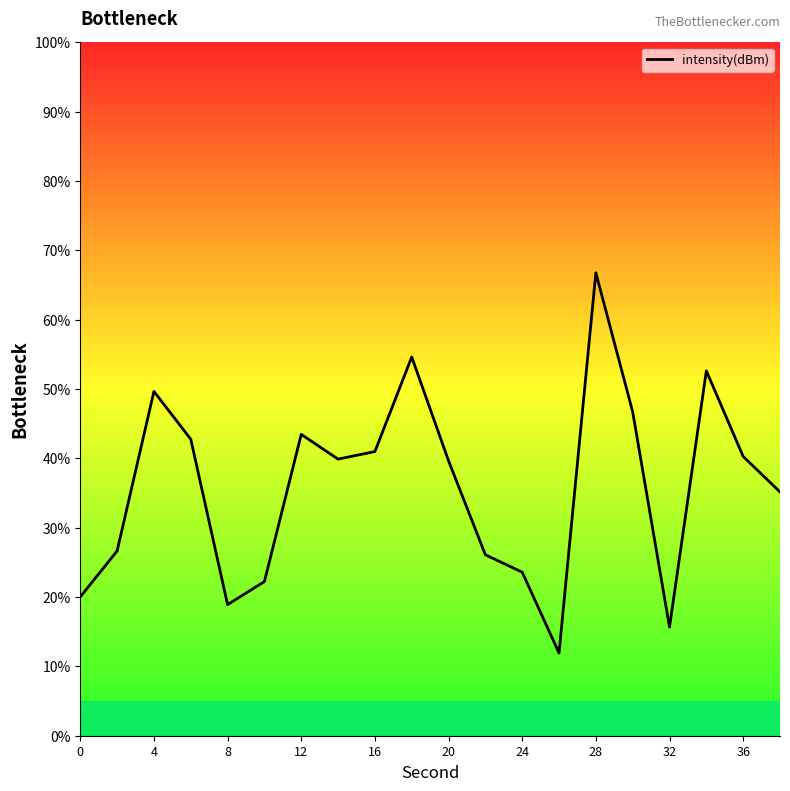

What is the minimum value shown in the chart?

11.9